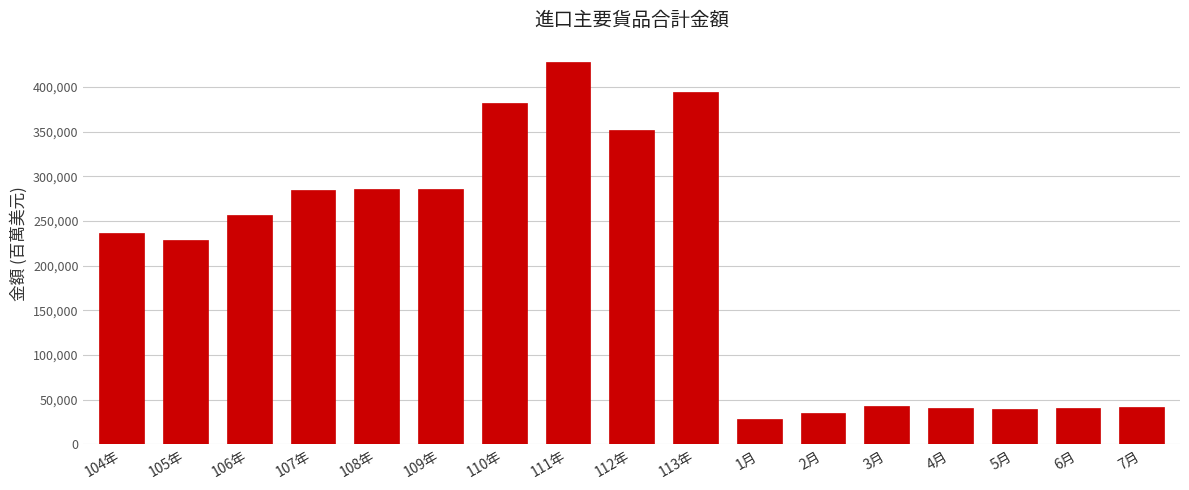

Which has a higher value, 113年 or 112年?

113年